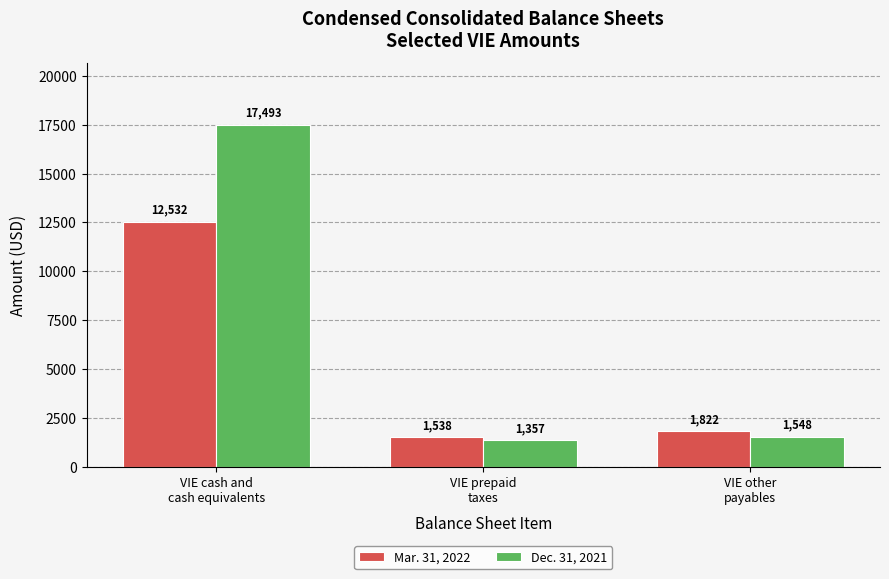

What are all the series names shown in the legend?

Mar. 31, 2022, Dec. 31, 2021